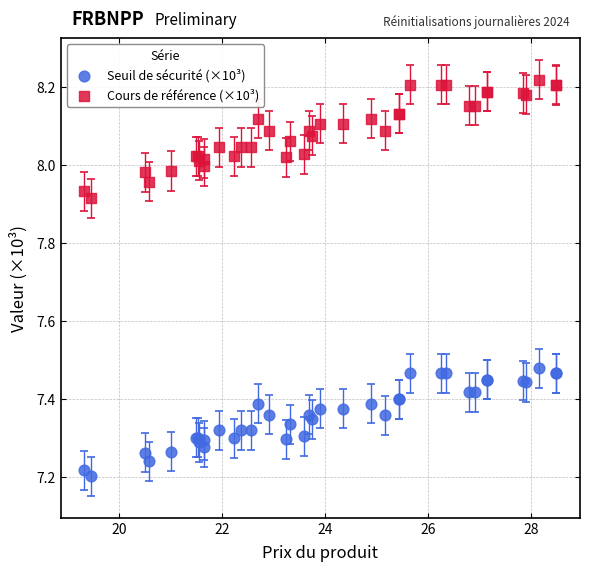

What is the X range (max minus min) for the scatter plot?

9.2